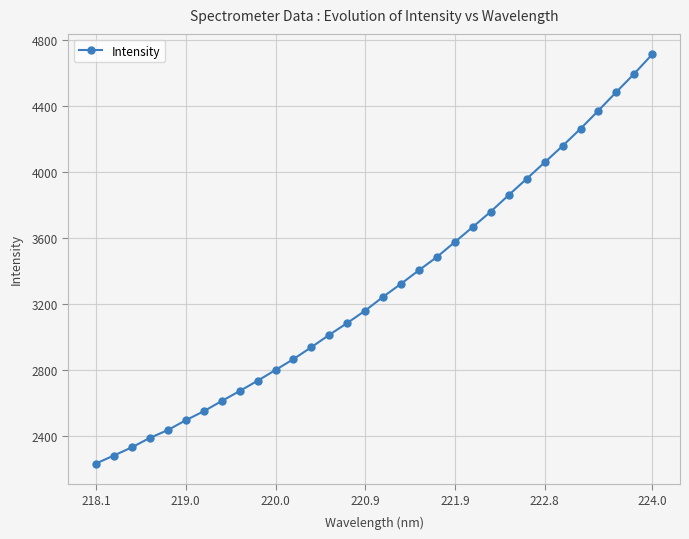

How many distinct data groups are displayed?

1